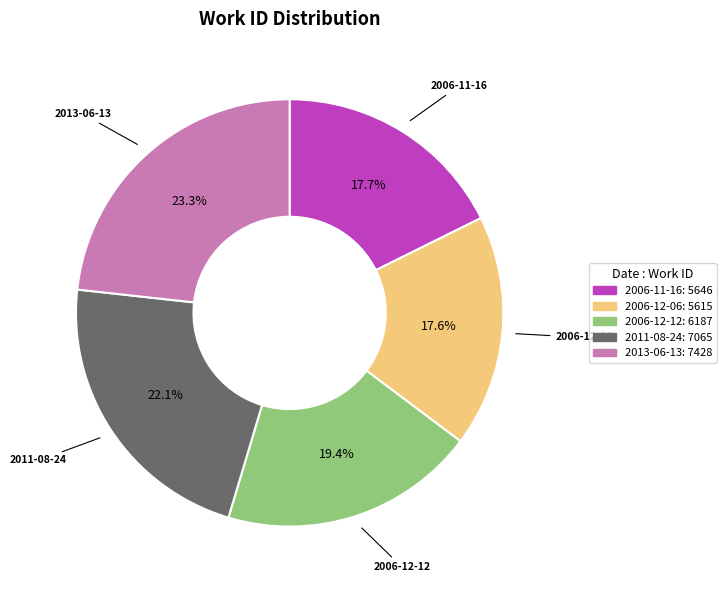

What is the ratio of the value at 2013-06-13 to the value at 2006-12-06?

1.3